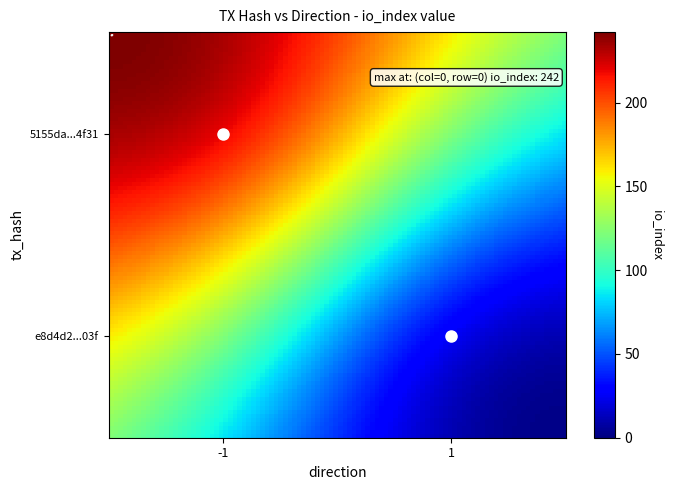

What is the greatest value displayed?

242